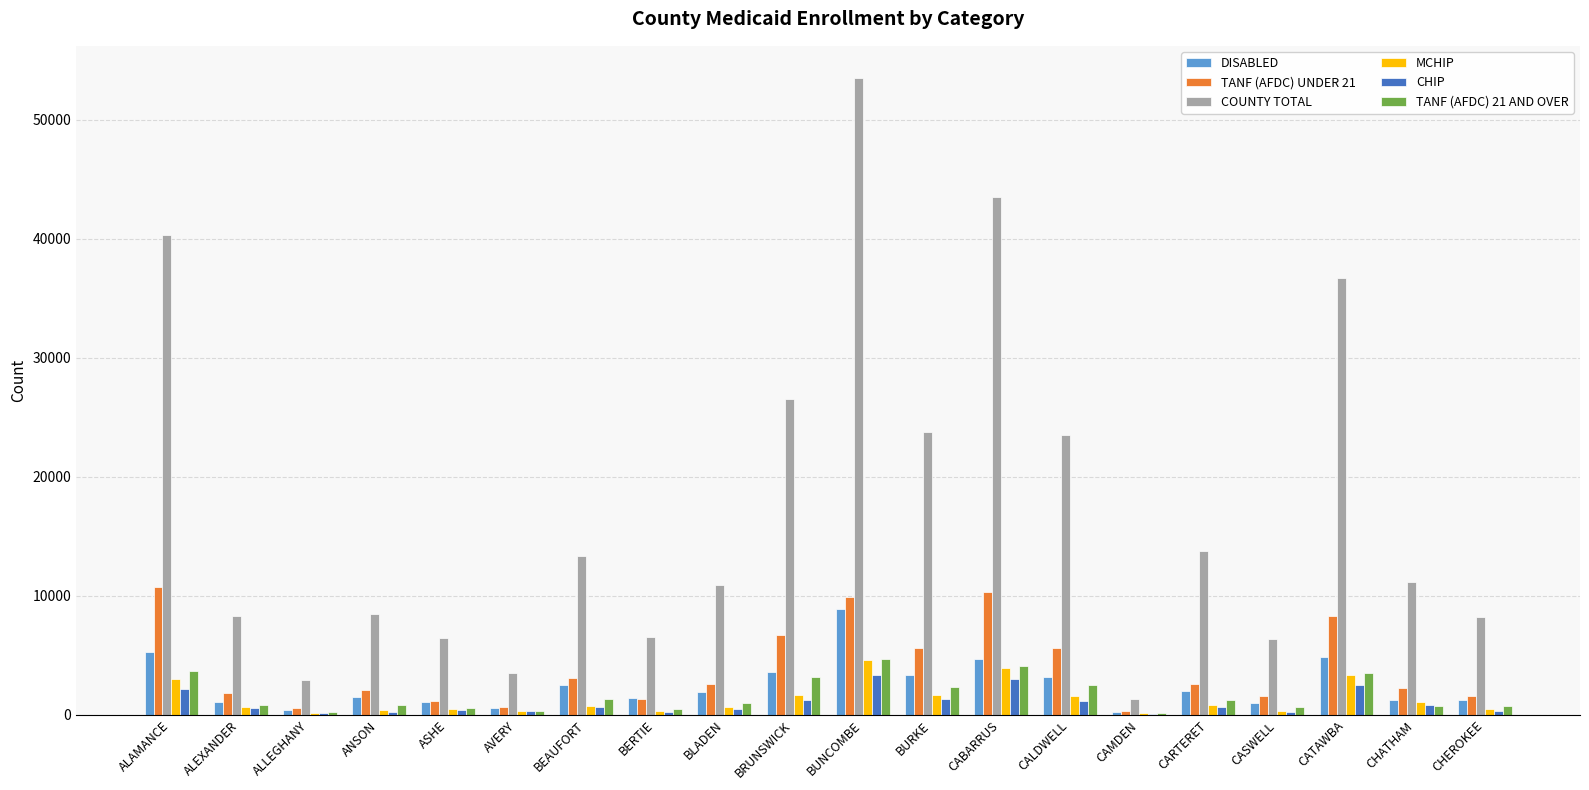

At which category is the sum across all series the highest?

BUNCOMBE